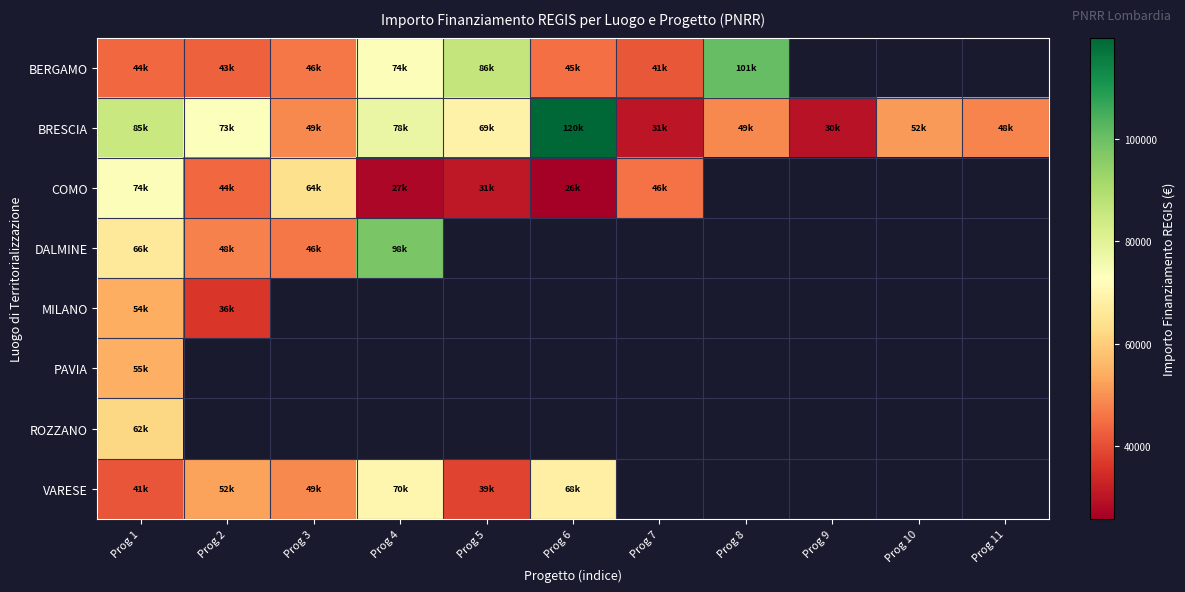

Rank the series by their maximum value, from highest to lowest.

BRESCIA, BERGAMO, DALMINE, COMO, VARESE, ROZZANO, PAVIA, MILANO